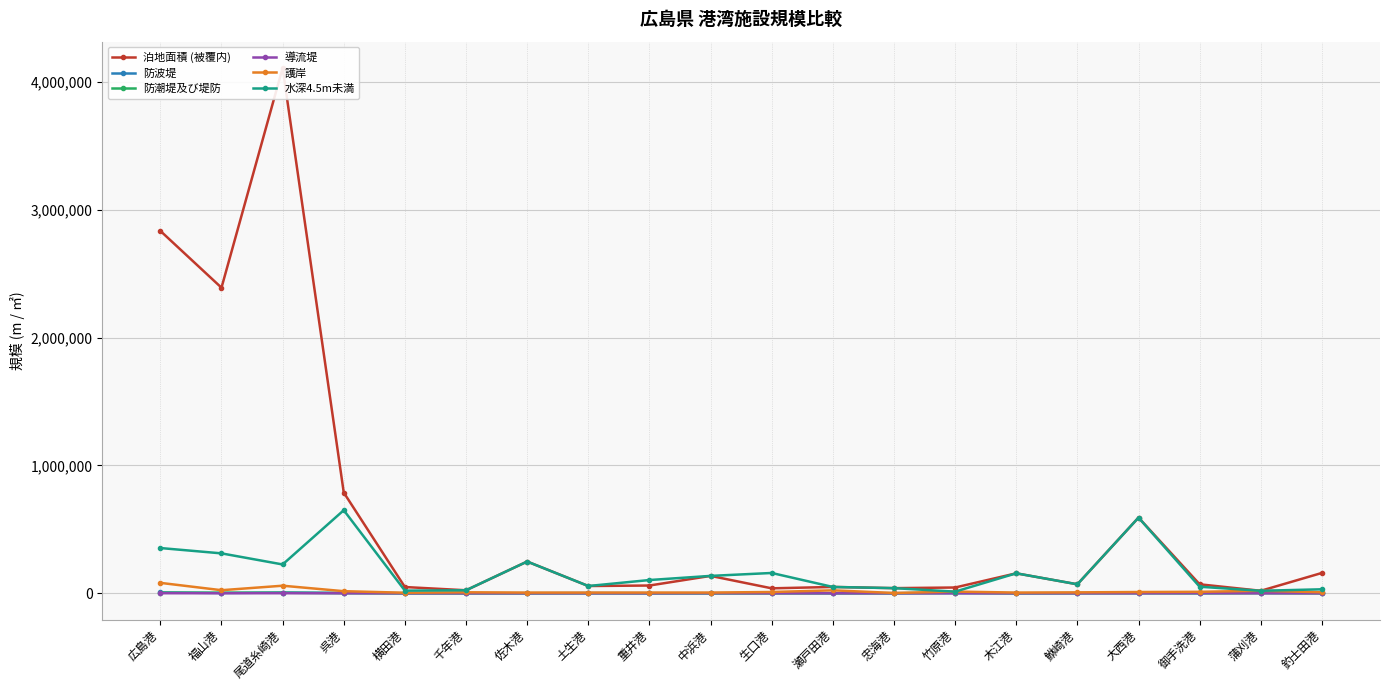

In 防潮堤及び堤防, how many points are lower than both neighbors (excluding endpoints)?

2